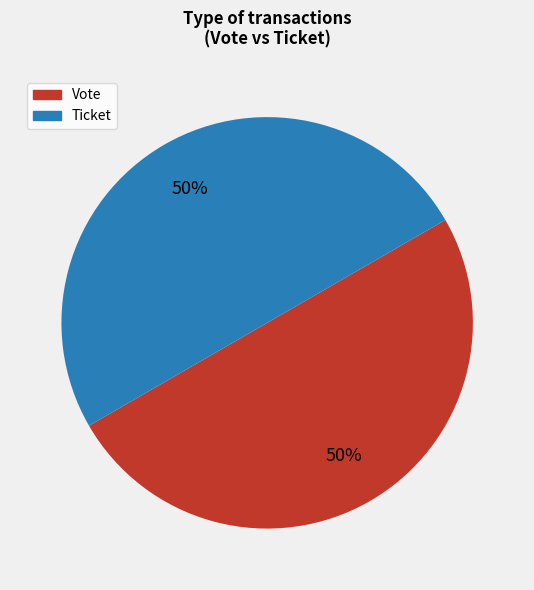

Is it true that Vote is 99% of the pie?

False